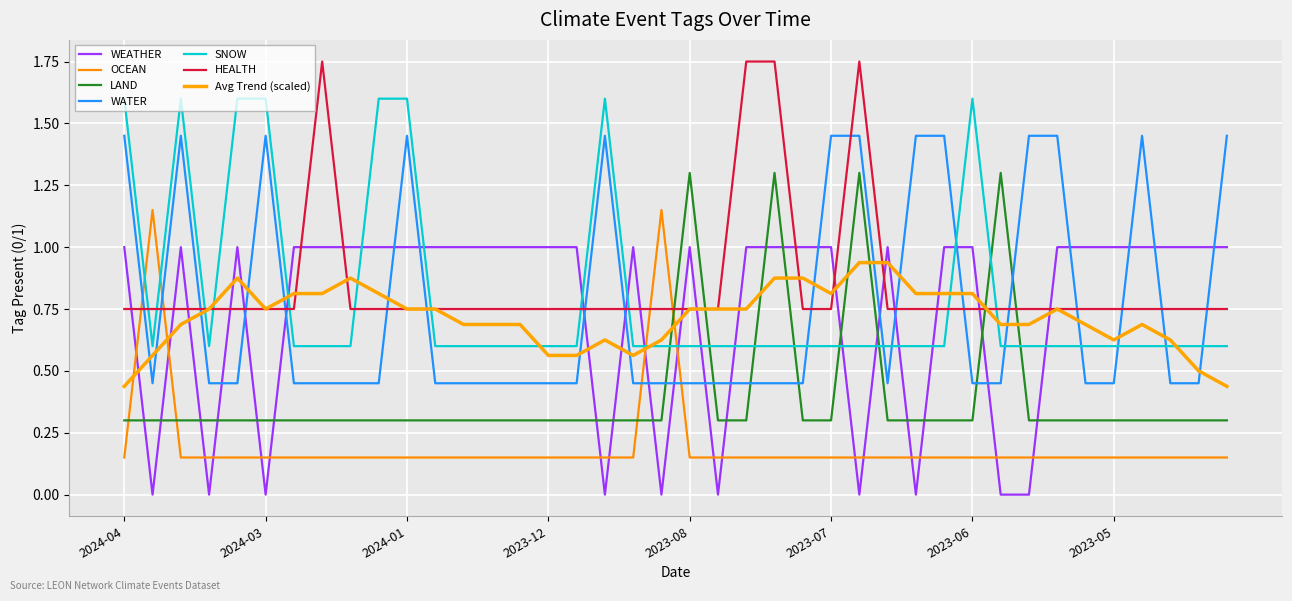

True or false: LAND and OCEAN intersect in this chart.

True